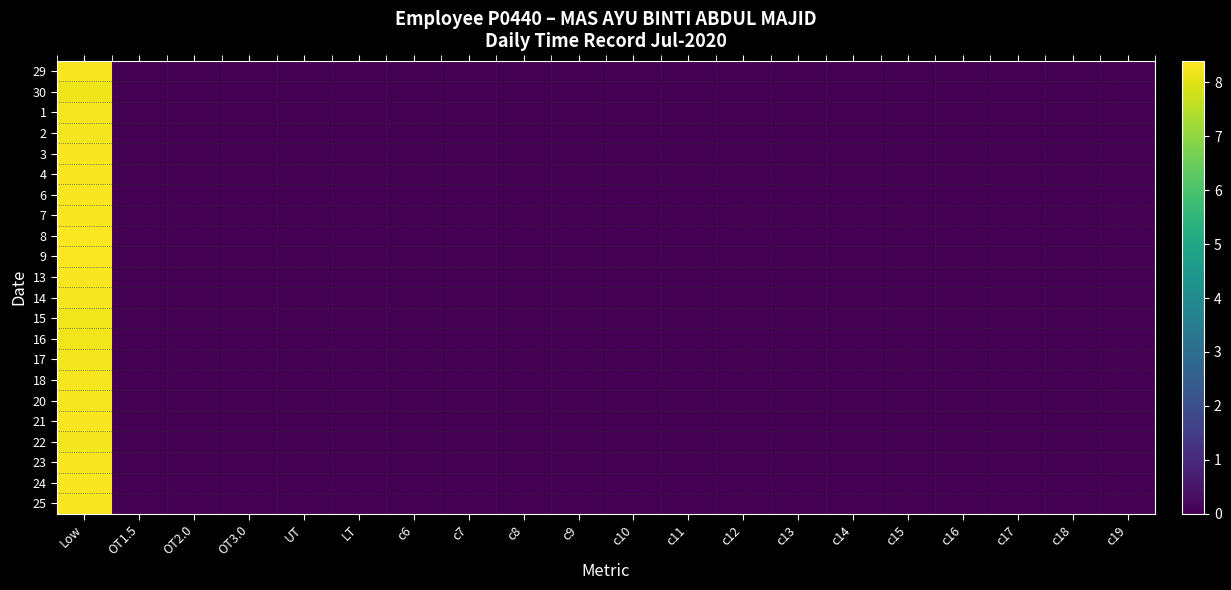

Which label corresponds to the largest value in the chart?

Low